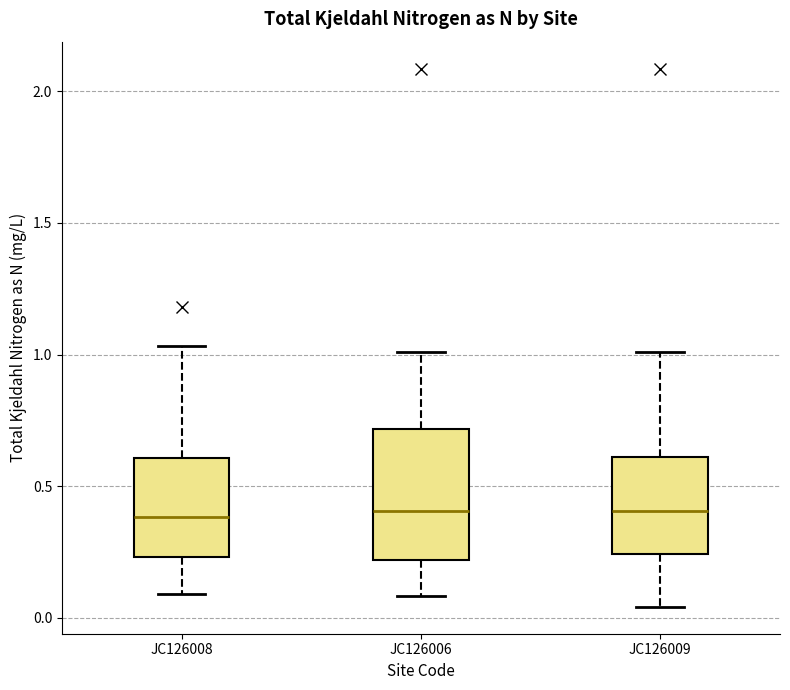

Reading left to right, read every box against the y-axis: the position of its median line, the range the box covers, and the ends of its whiskers. The values are not printed on the chart, so give them approximately, as read against the axis.

JC126008: median 0.40, box 0.25 to 0.60, whiskers 0.10 to 1.05
JC126006: median 0.40, box 0.20 to 0.70, whiskers 0.10 to 1.00
JC126009: median 0.40, box 0.25 to 0.60, whiskers 0.05 to 1.00